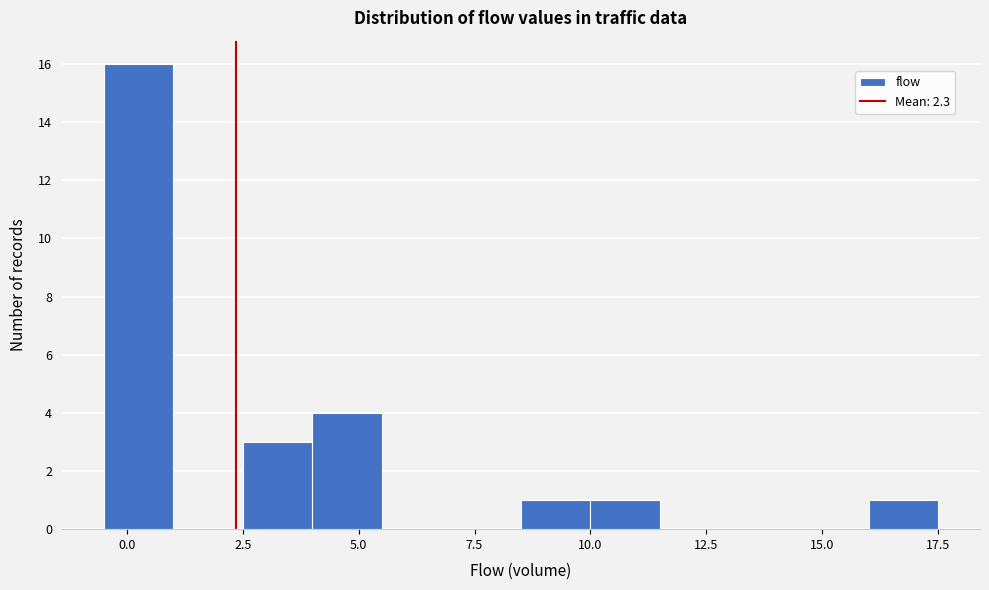

Around what value on the x-axis is the tallest bar? Give the approximate position of its centre, as read against the axis.

0.5